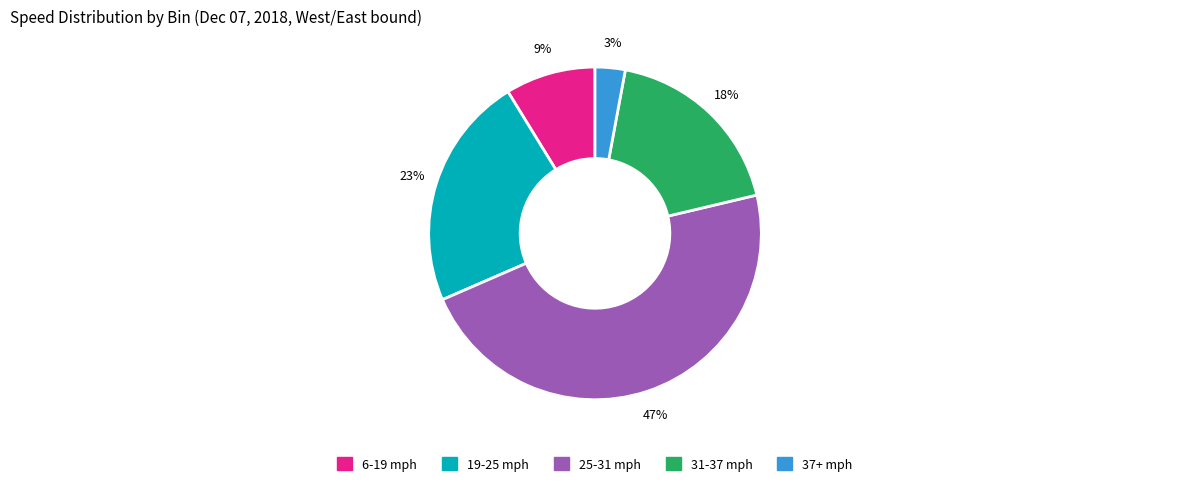

Is there any slice that represents more than half of the pie?

No